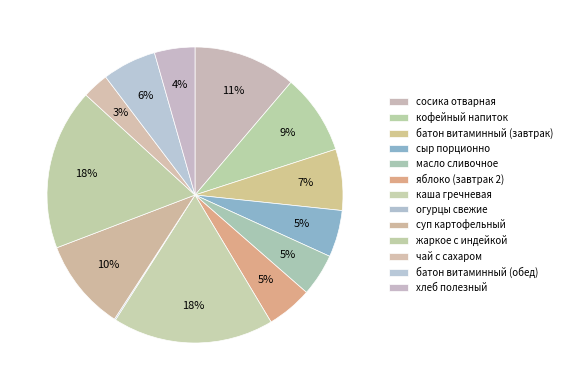

Is жаркое с индейкой the majority of the pie?

No